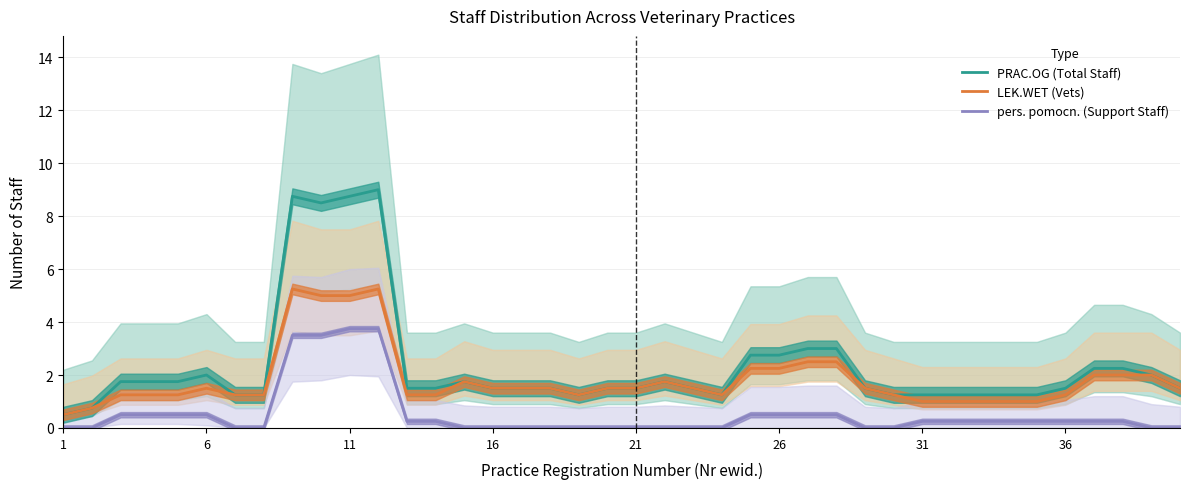

True or false: PRAC.OG (Total Staff) and pers. pomocn. (Support Staff) intersect in this chart.

False